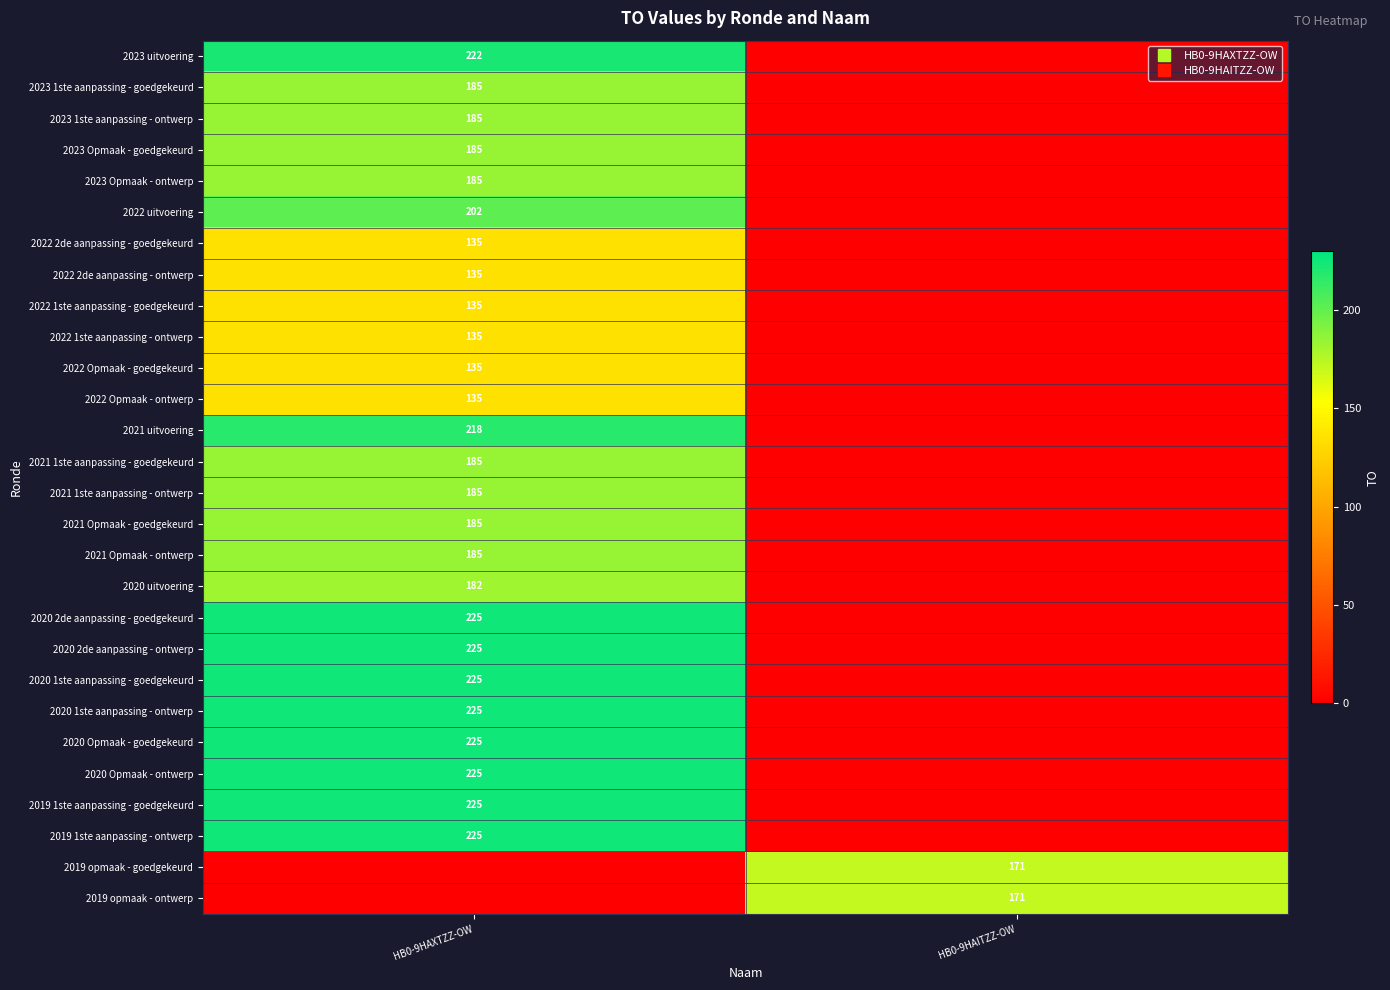

What is the total value across all series at HB0-9HAXTZZ-OW?

4914